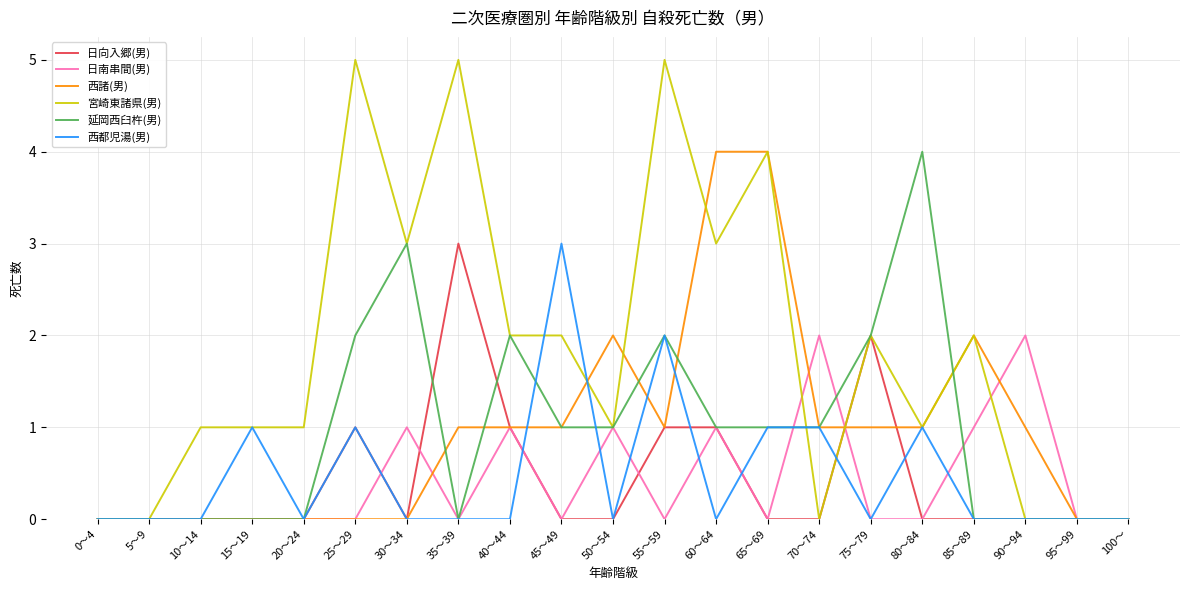

In 延岡西臼杵(男), how many points are higher than both neighbors (excluding endpoints)?

4